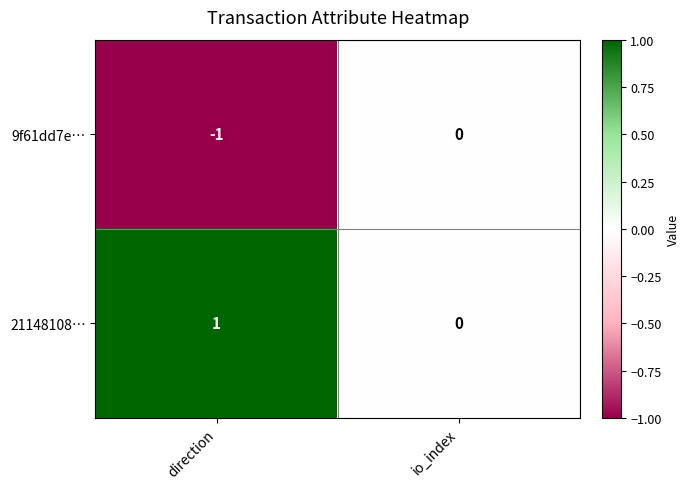

Reading left to right, extract all data points from this chart.

9f61dd7e…: direction=-1	io_index=0
21148108…: direction=1	io_index=0